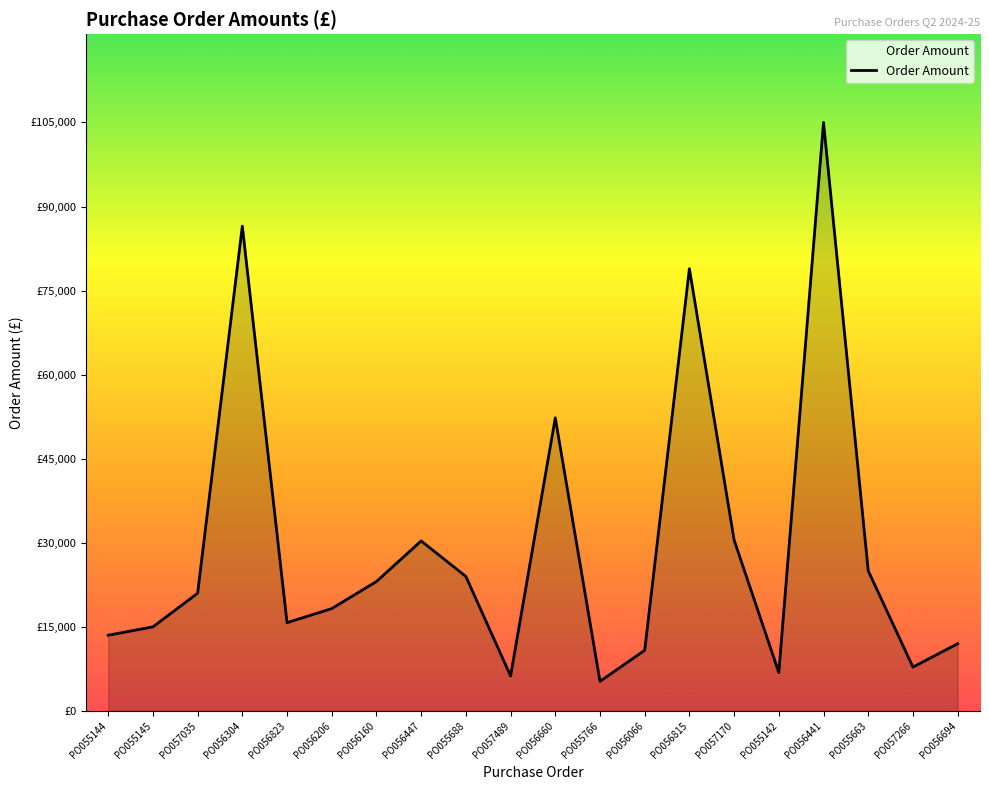

Where is the data nearest to the value 55139?

PO056660